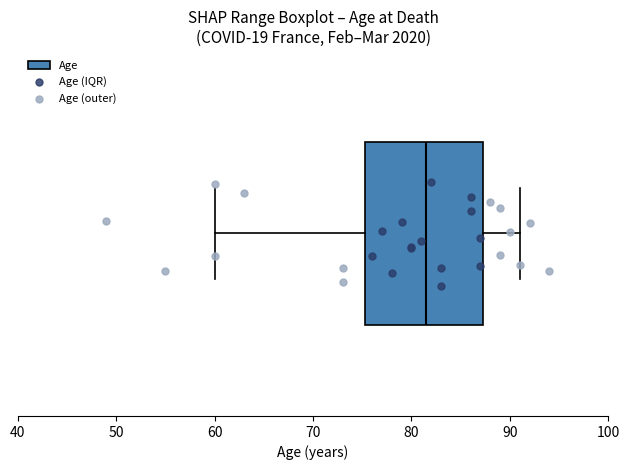

Transcribe this box plot: give where the median line is, the range the box spans, and where the two whiskers end, as read against the x-axis. The values are not printed on the chart, so give them approximately, as read against the axis.

median 82, box 75 to 87, whiskers 60 to 91